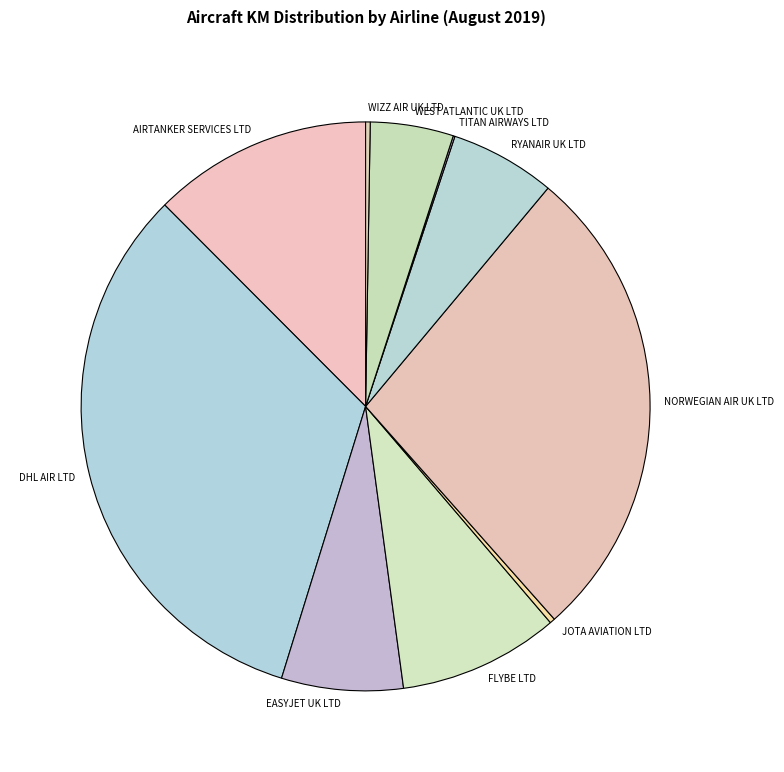

Which slice is the largest?

DHL AIR LTD